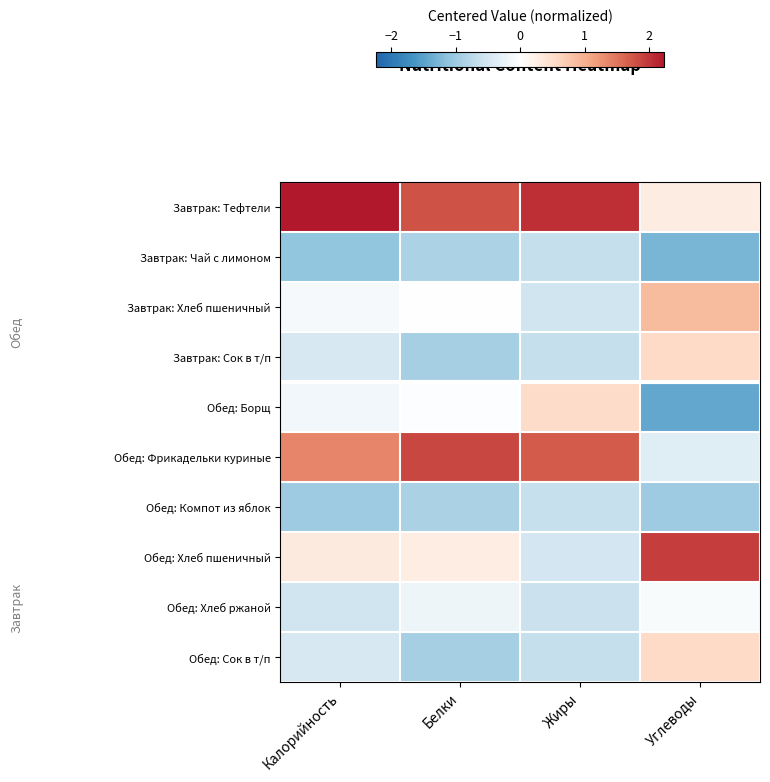

Which has a higher value, Калорийность or Жиры?

Калорийность